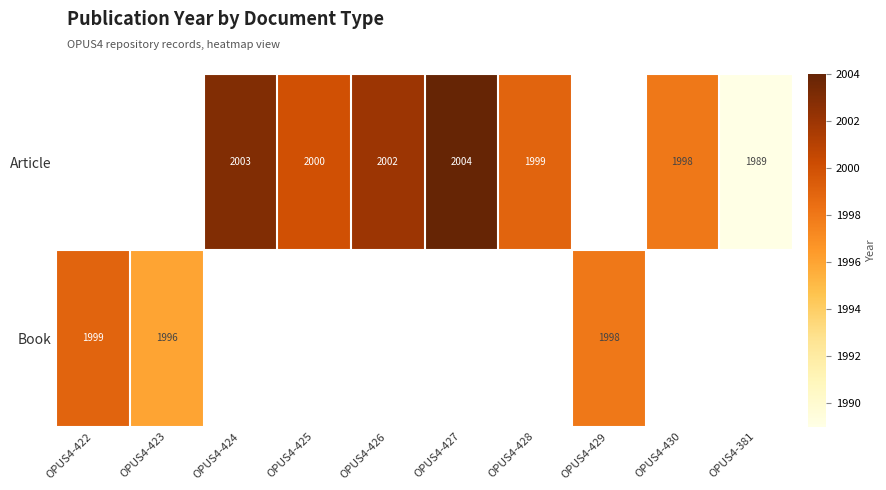

Which category has the lowest value across all series?

OPUS4-381